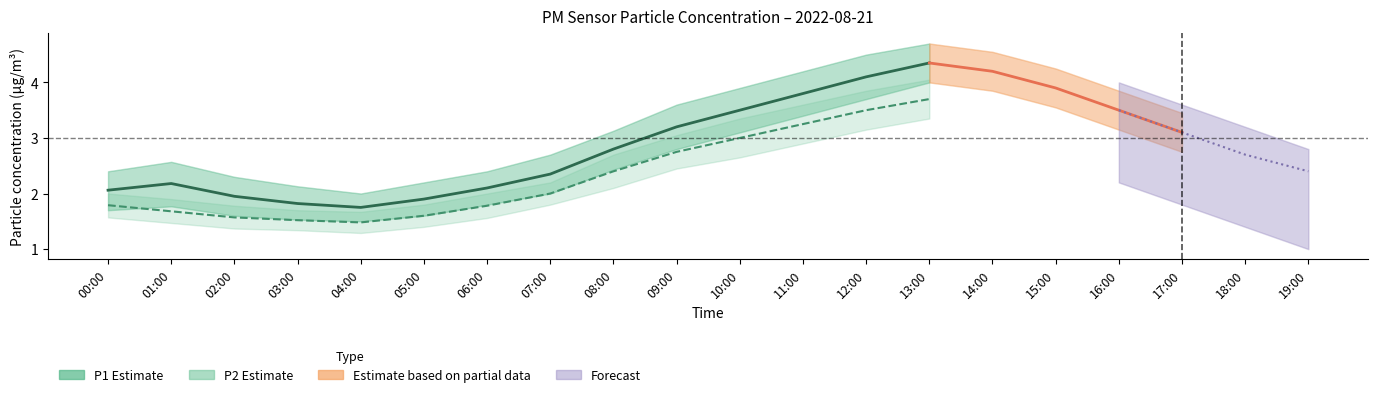

What is the label of the 18th point from the right?

02:00